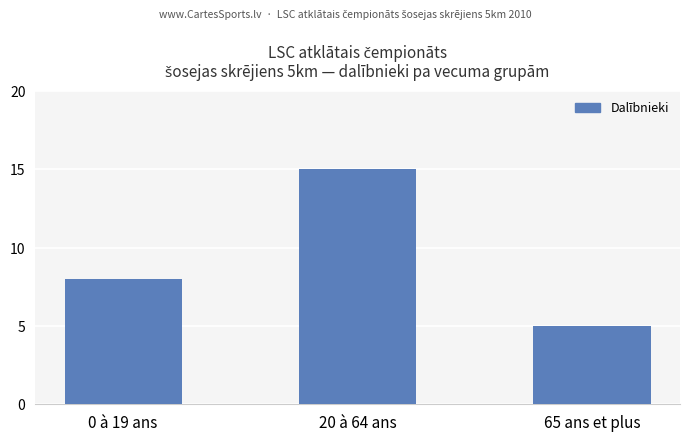

True or false: the data shows 15 at 20 à 64 ans.

True